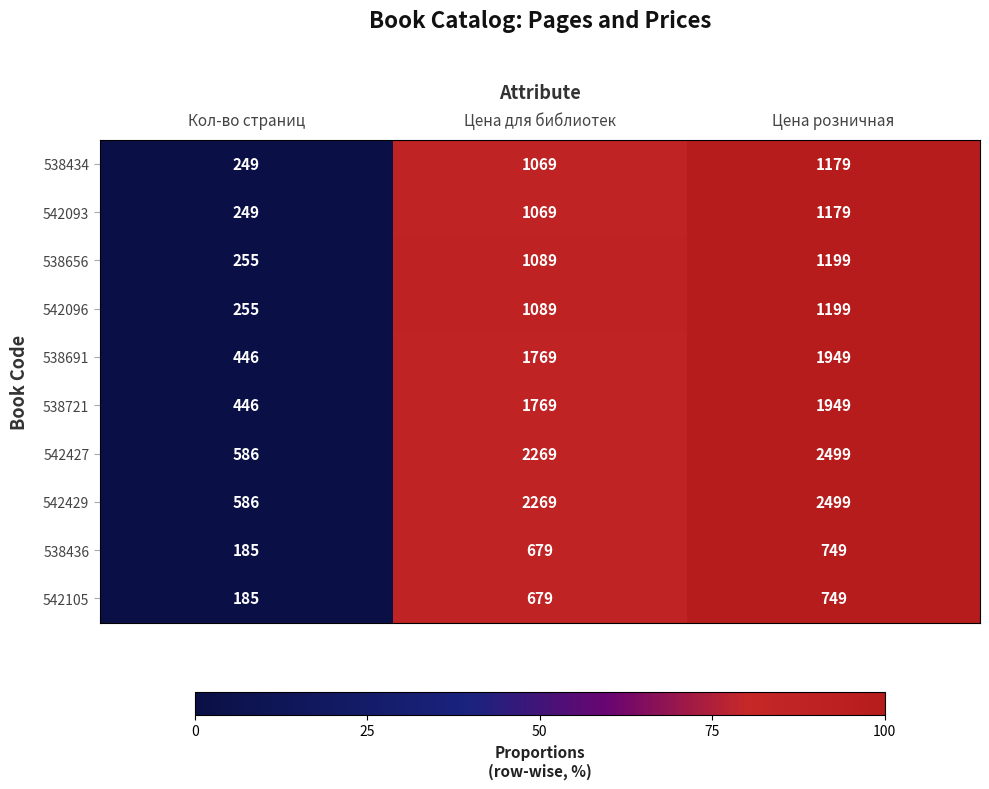

What is the approximate value of 538721 at Цена для библиотек, to the nearest 100?

1800